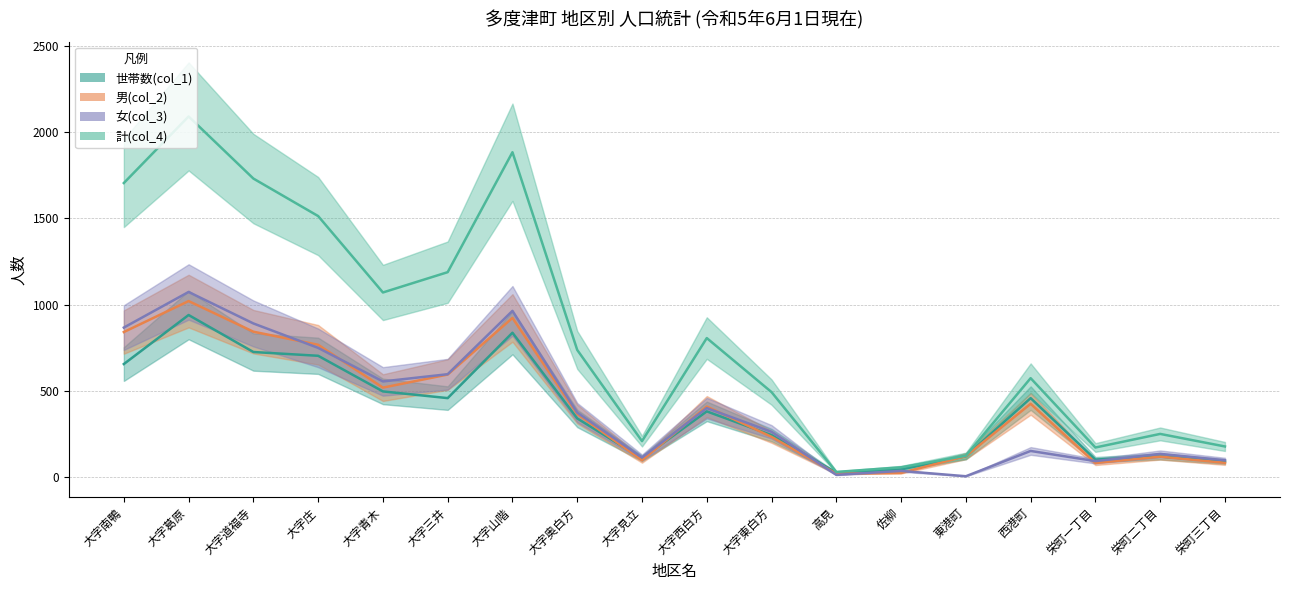

Which series has the largest range (max minus min)?

計(col_4)